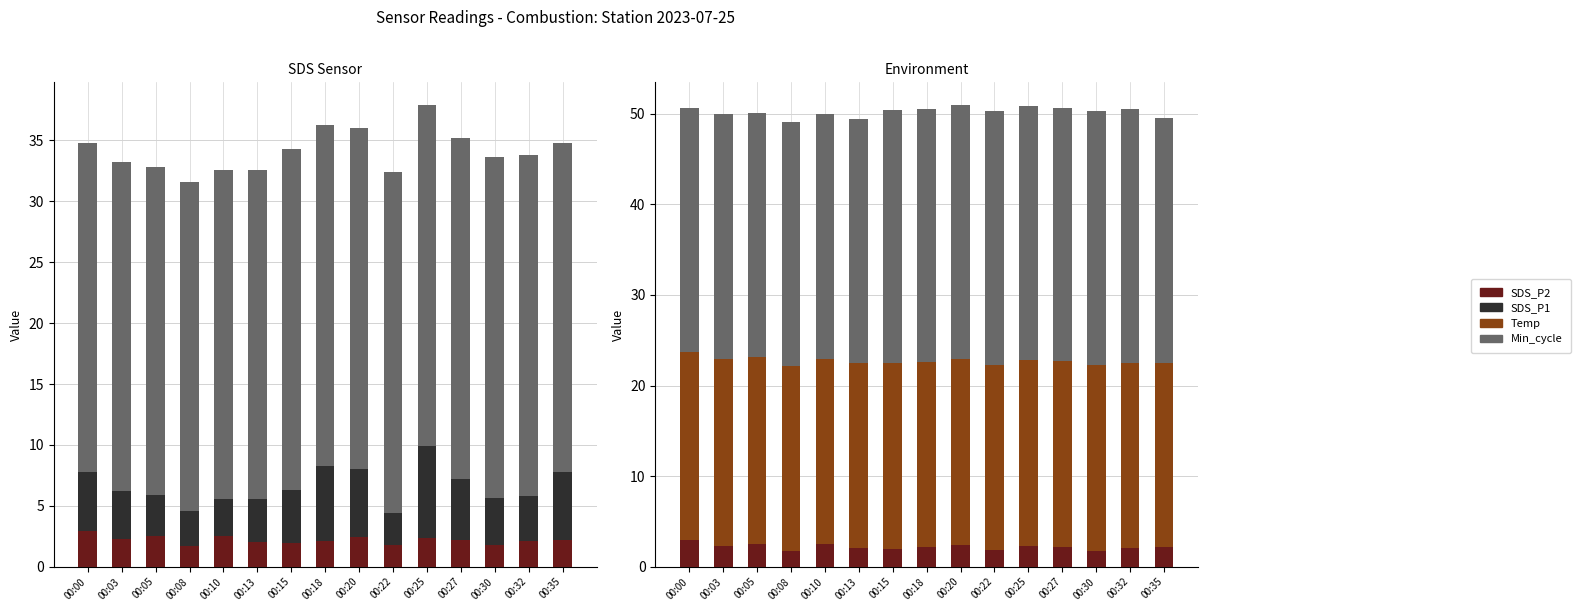

What value does the Temp series have at 00:32?

20.4